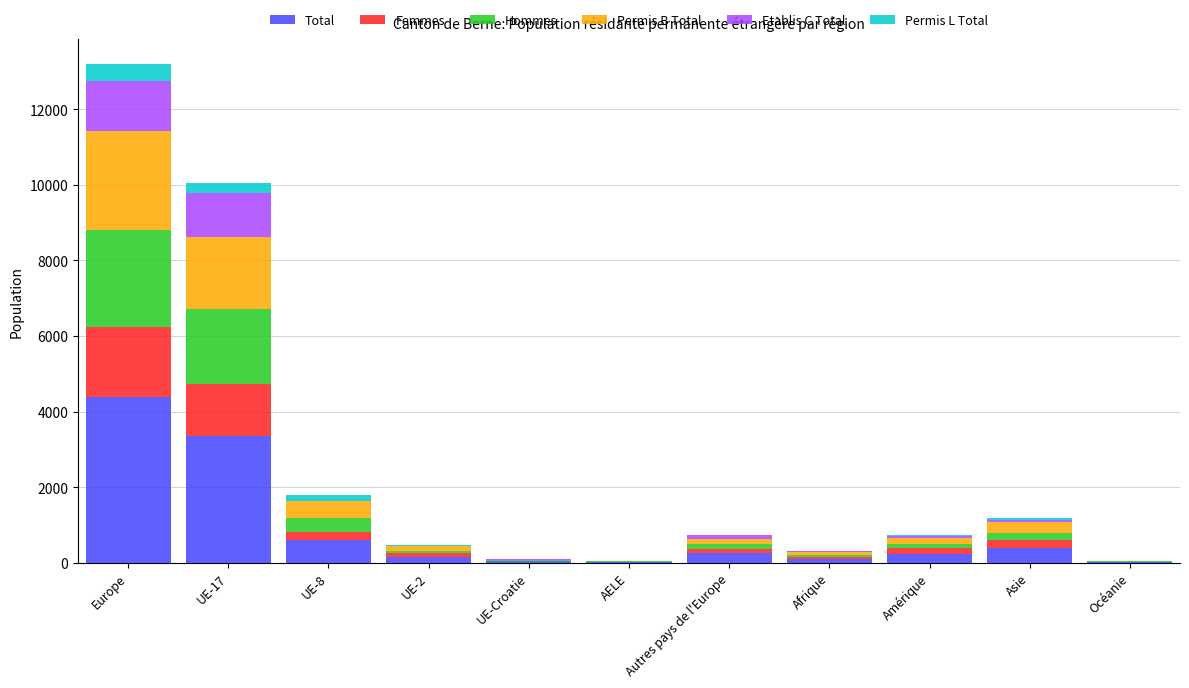

At which category is the sum across all series the highest?

Europe